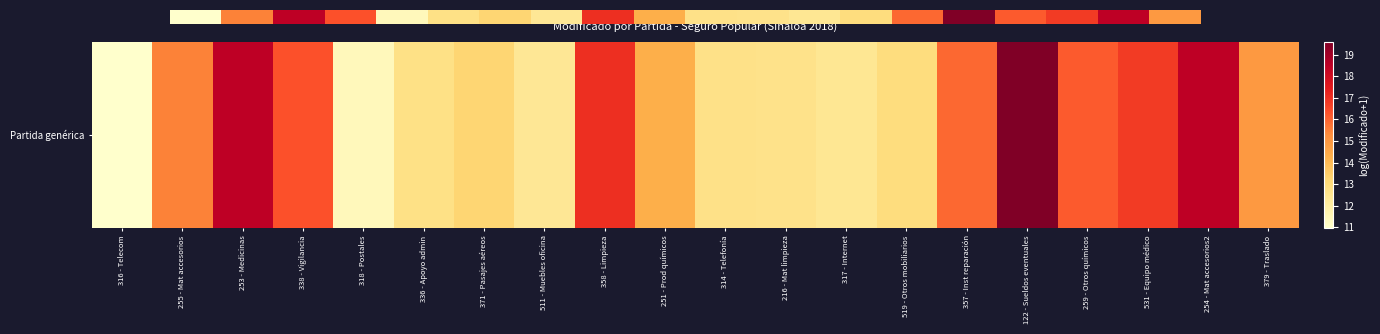

Count the number of categories in the chart.

20